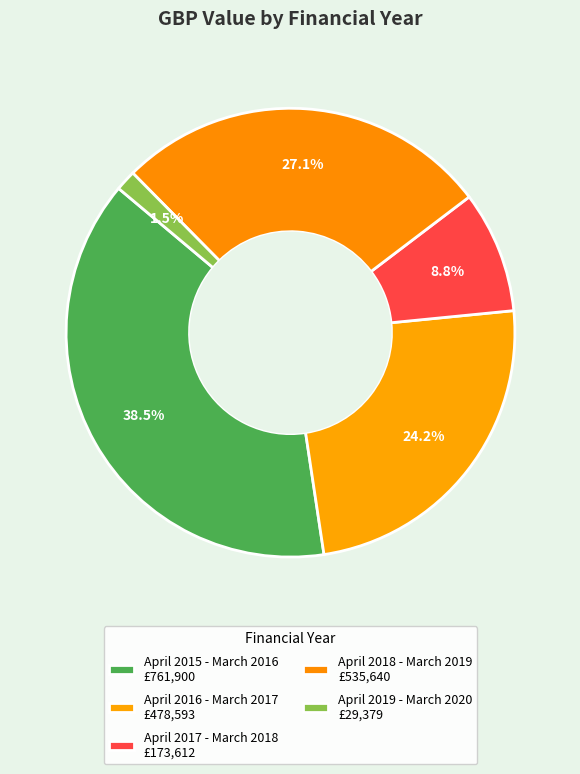

Is it true that April 2015 - March 2016 is 46% of the pie?

False